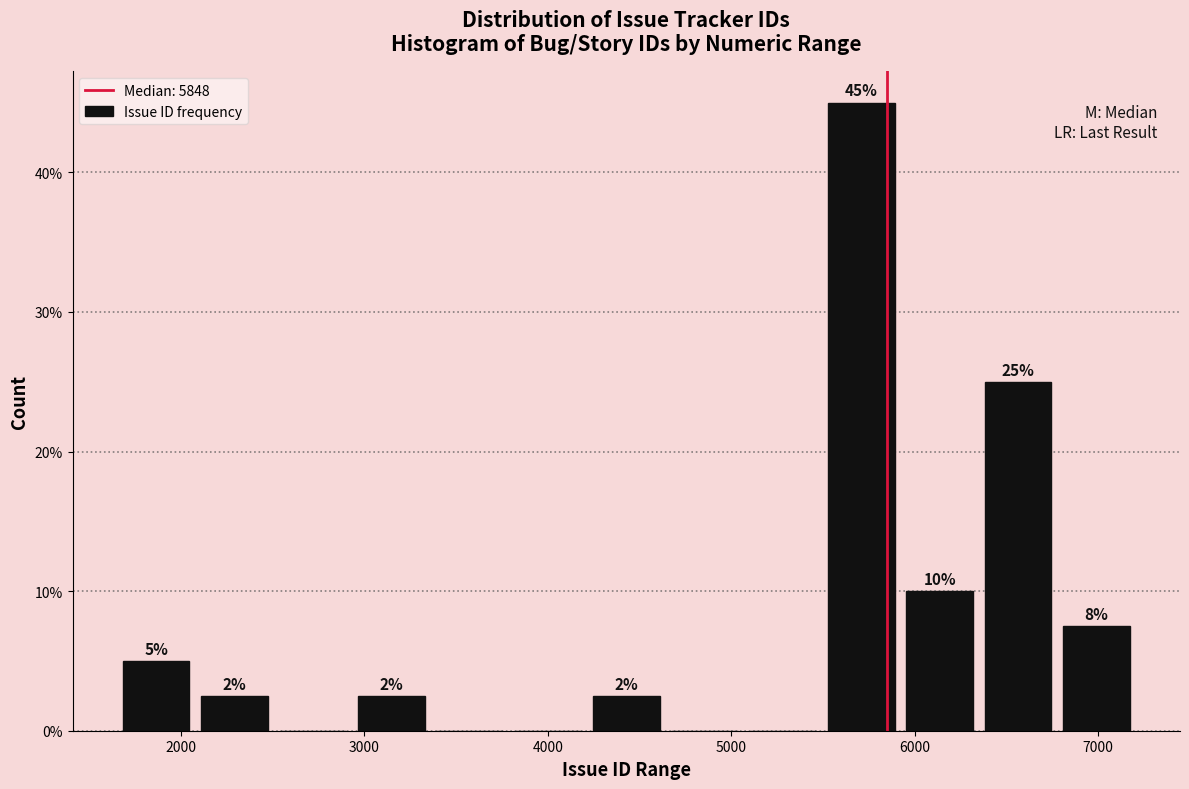

Which range on the x-axis has the tallest bar?

5500 to 5900